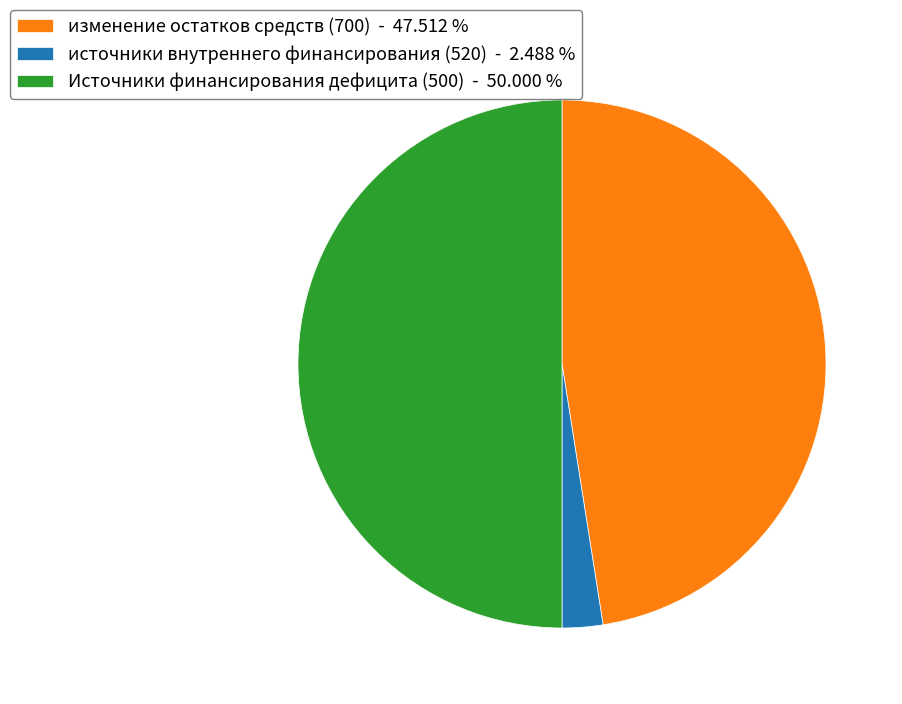

Which has a higher value, изменение остатков средств (700) - 47.512 % or Источники финансирования дефицита (500) - 50.000 %?

Источники финансирования дефицита (500) - 50.000 %